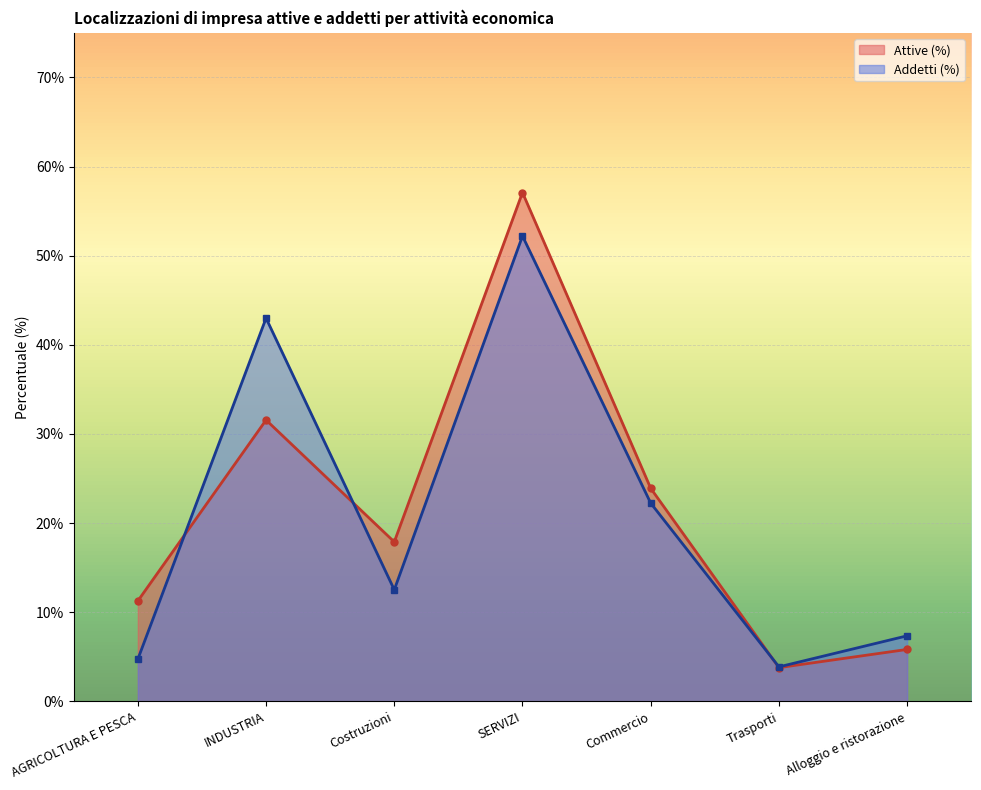

Which label corresponds to the smallest value in the chart?

Trasporti